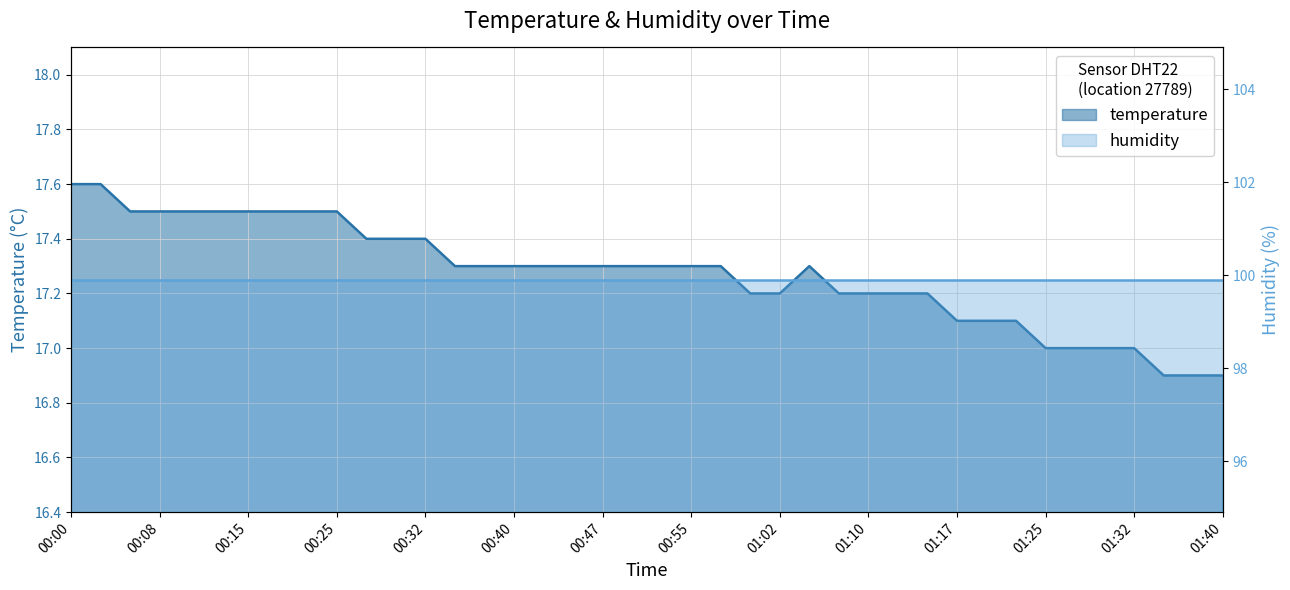

At which category does the data reach its first local peak?

01:05